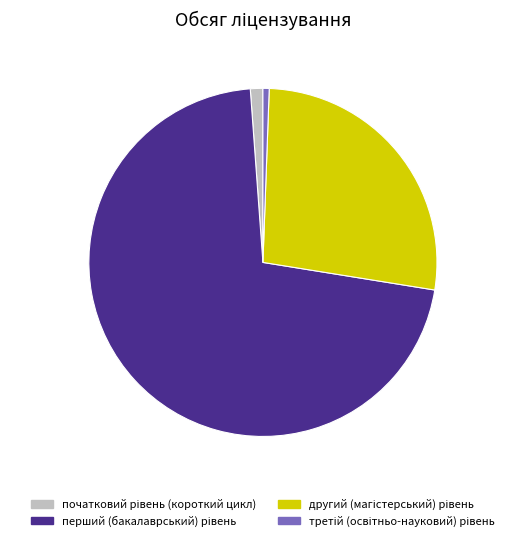

Does any single category account for the majority?

Yes